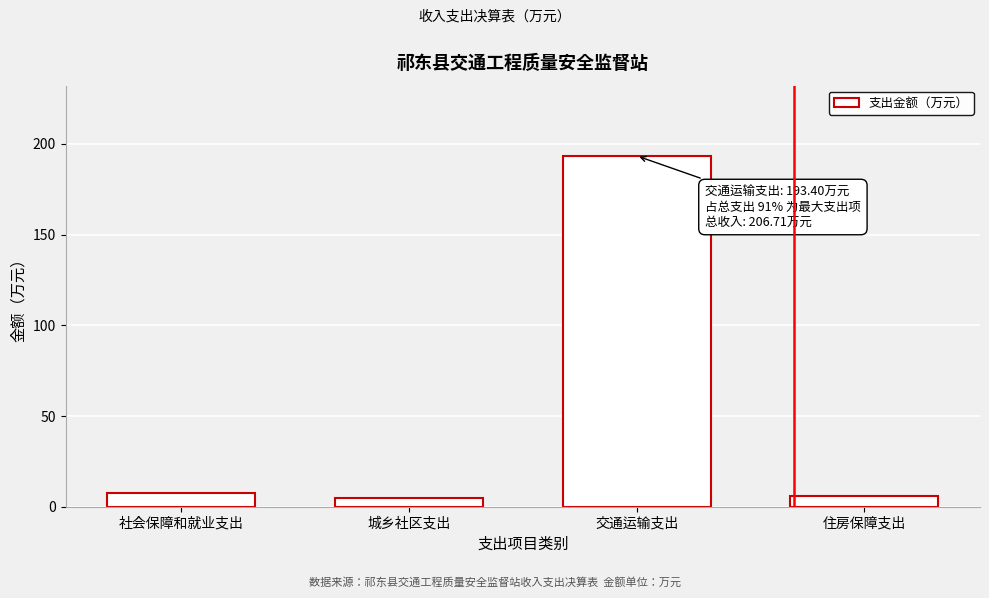

True or false: the data shows 193.4 at 交通运输支出.

True